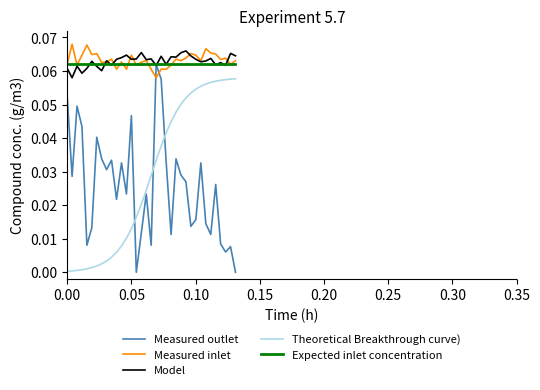

At how many categories does at least one series exceed 0?

35